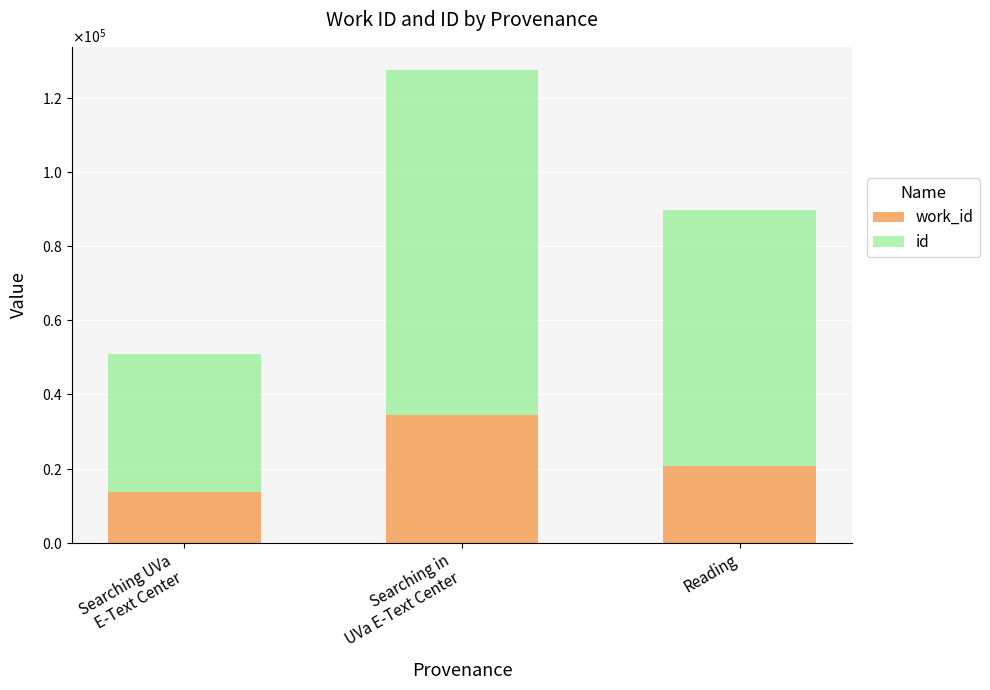

Which series changed the most between Searching in
UVa E-Text Center and Reading?

id